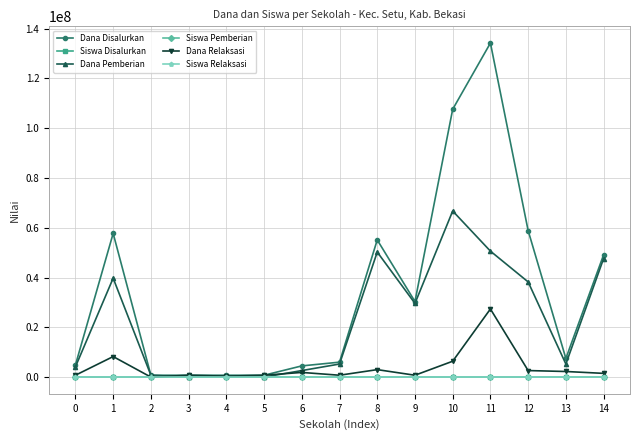

Which series has the largest total across all categories?

Dana Disalurkan